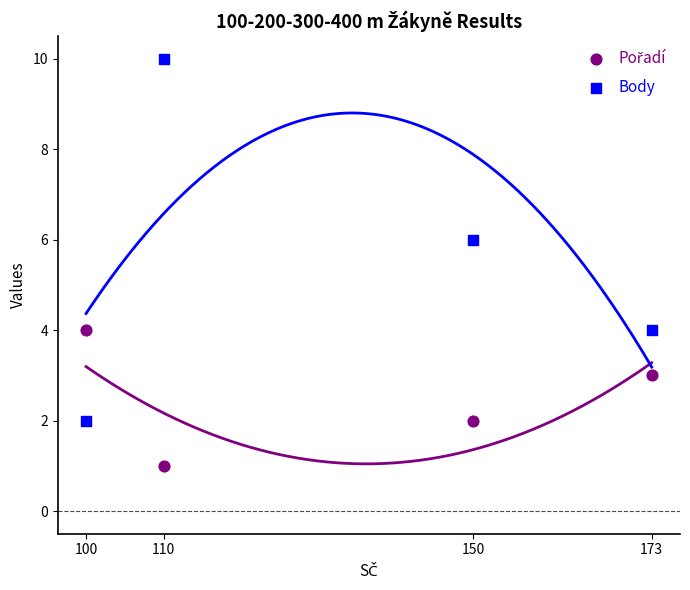

Across all data points, what is the average Y value?

4